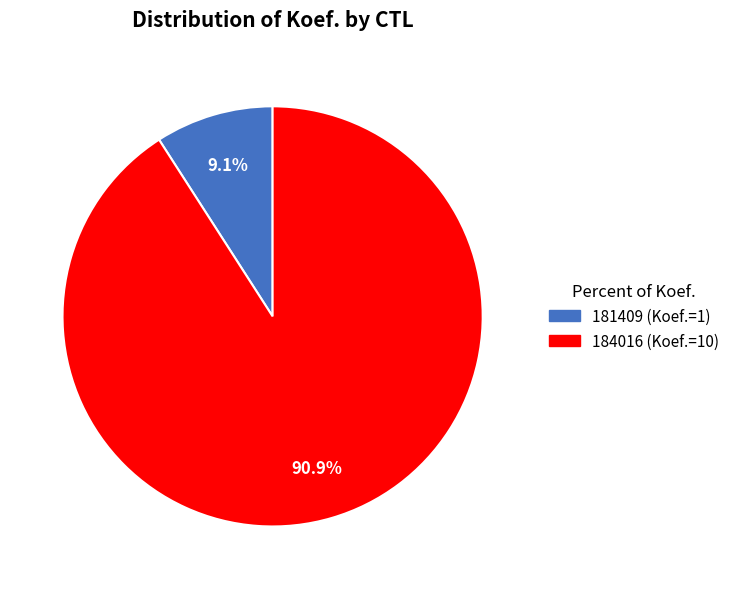

Does 184016 account for over 50% of the chart?

Yes